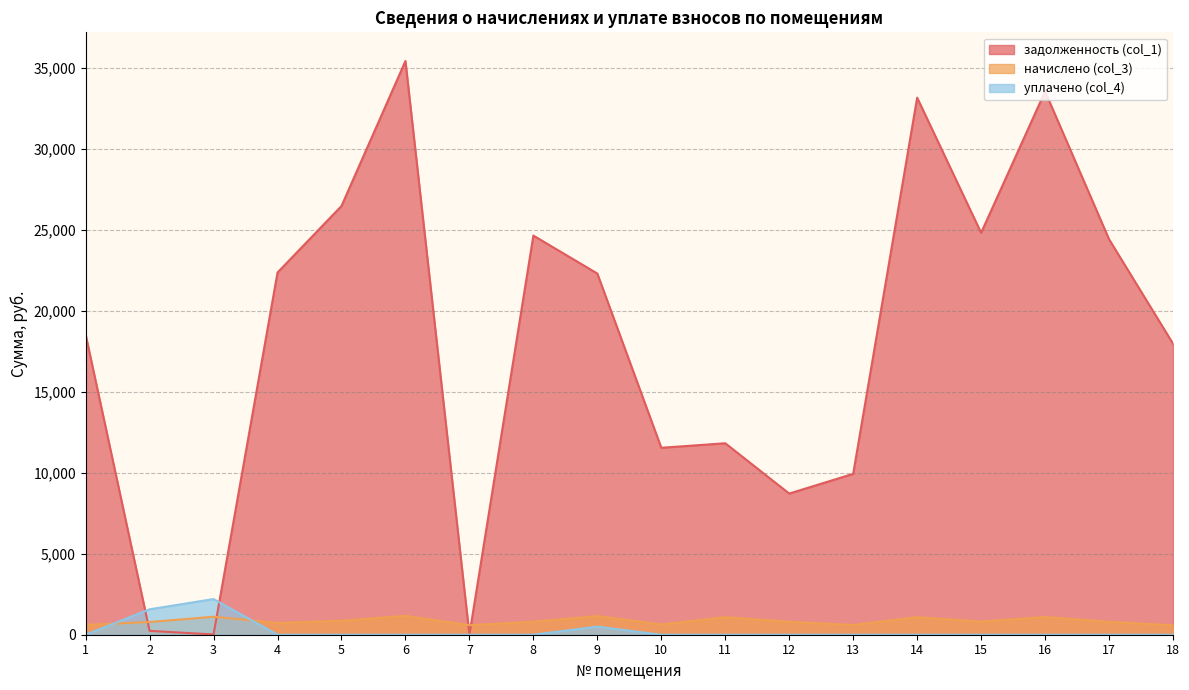

At which category does the chart reach its minimum across all series?

7